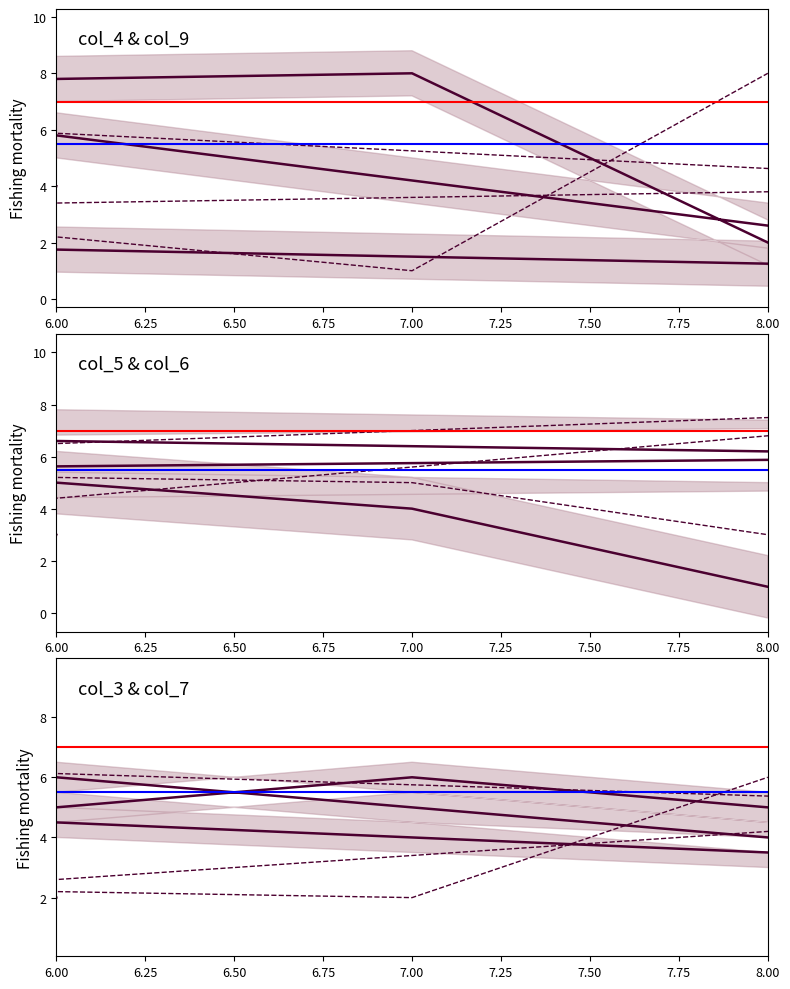

What is the difference between the maximum and minimum values in the col_4 series?

8